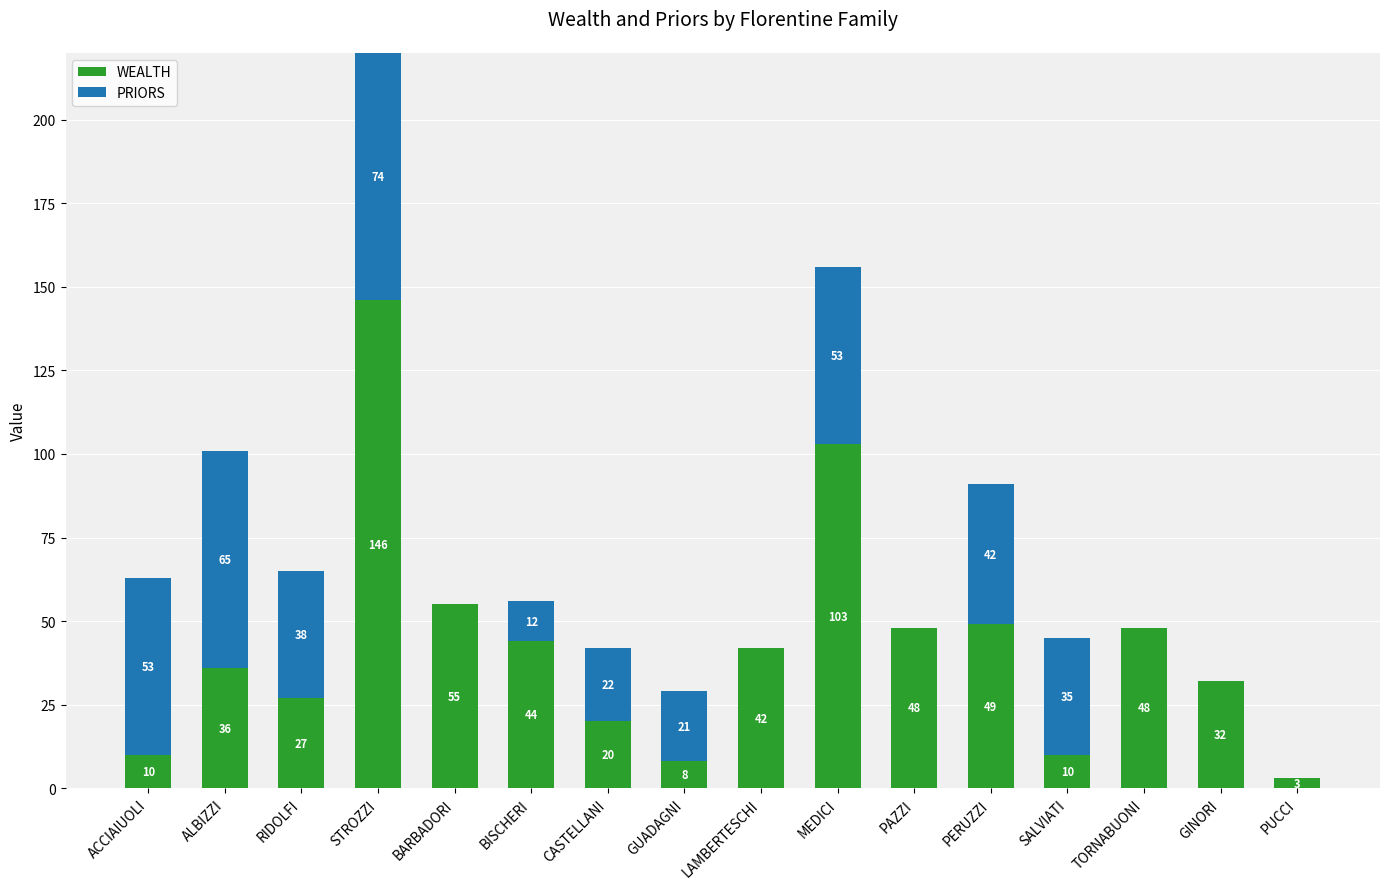

Read the WEALTH value at BISCHERI, to the nearest 10.

40